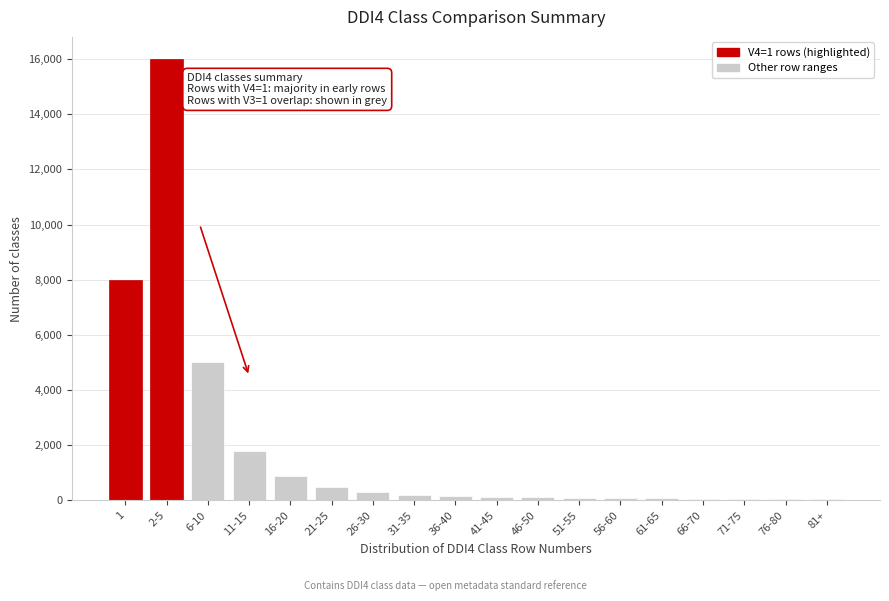

What is the change in value from 1 to 2-5?

+8000